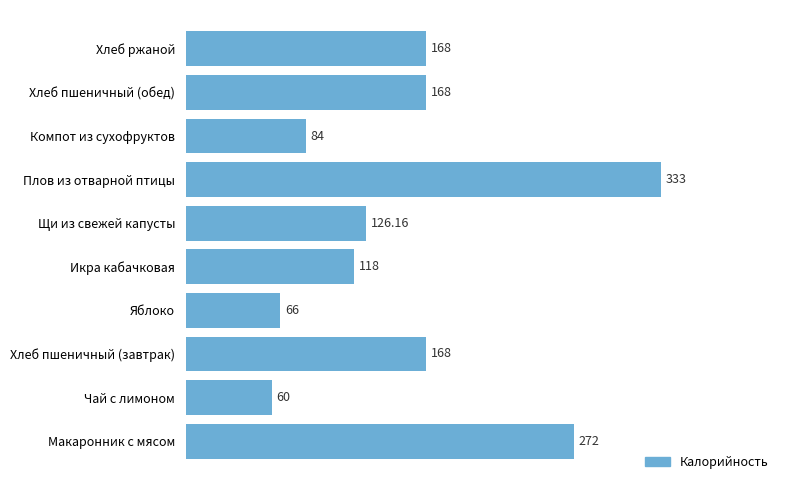

What is the difference between the second highest and minimum values?

212.0